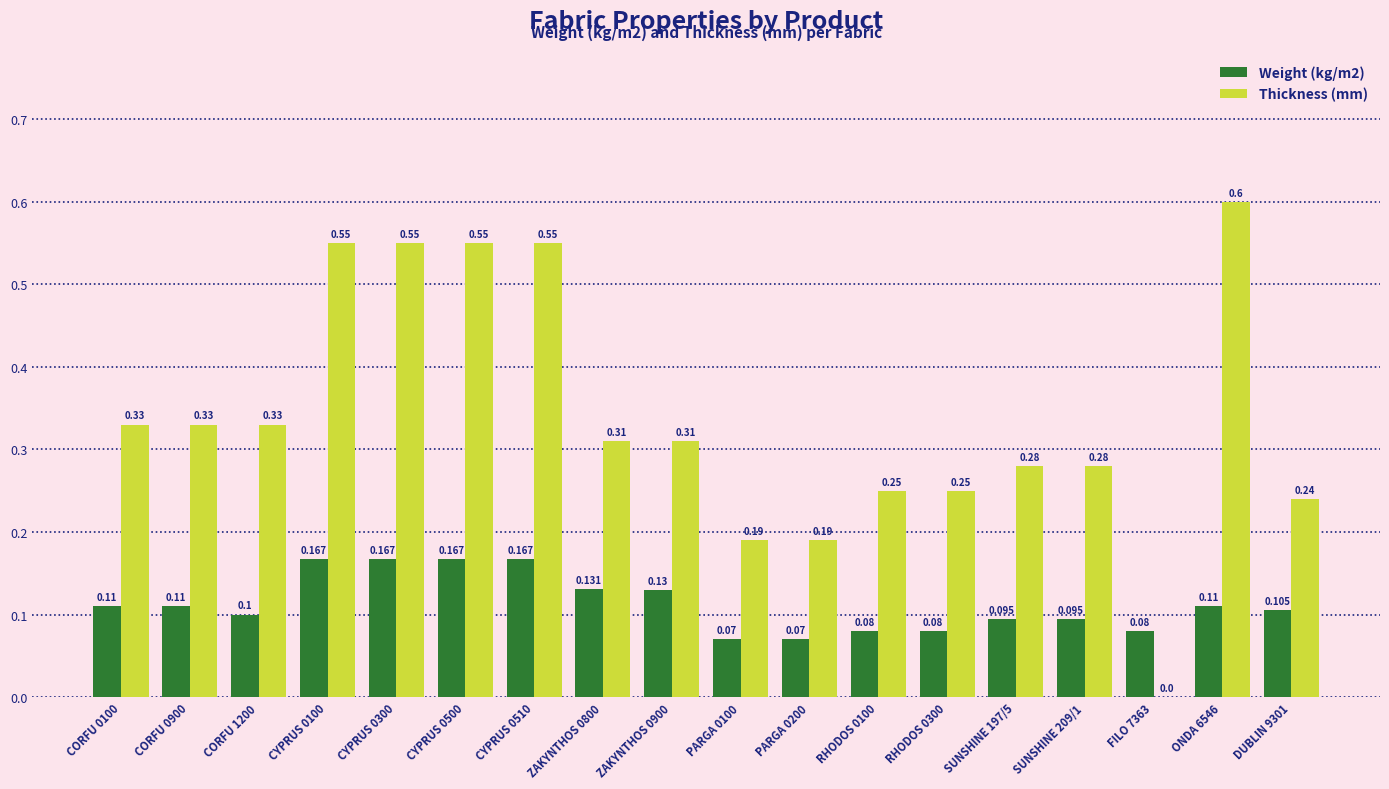

What are all the series names shown in the legend?

Weight (kg/m2), Thickness (mm)